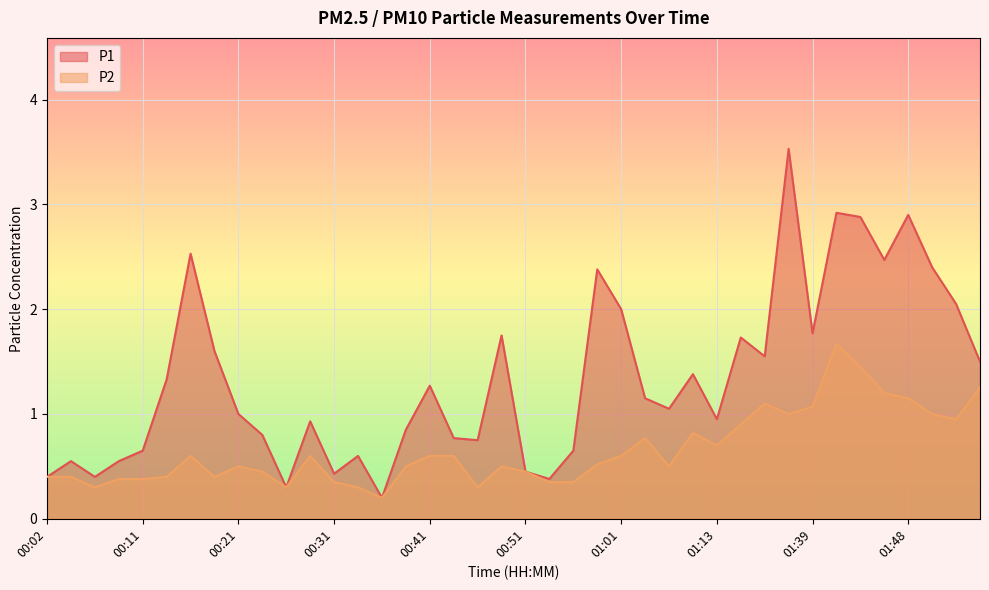

How many lines are shown in the chart?

2